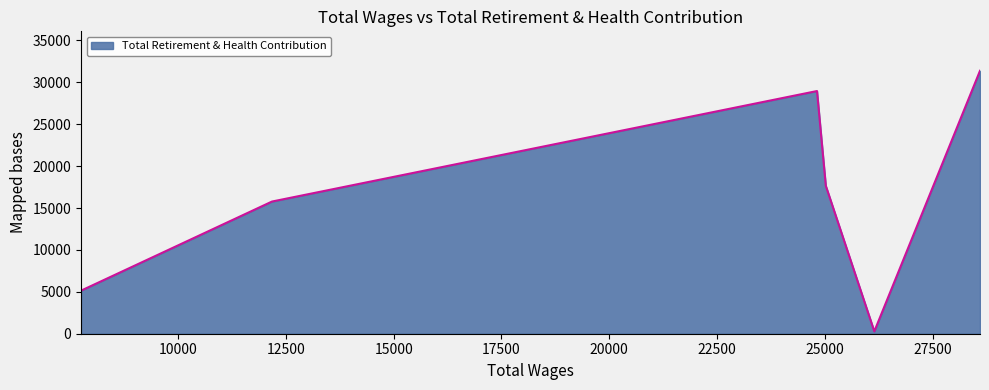

What is the difference between the maximum and minimum values?

31105